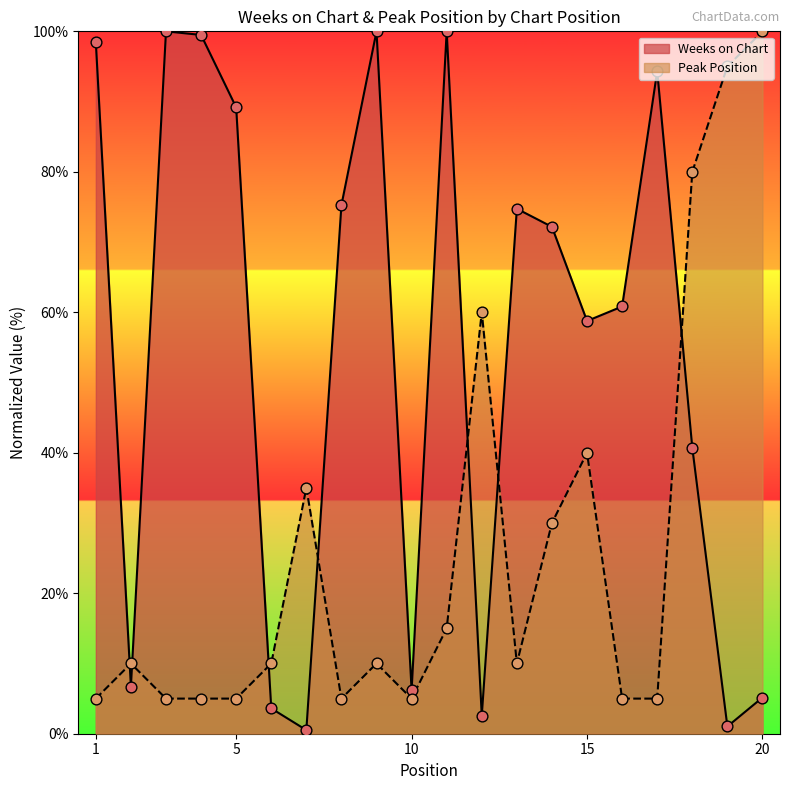

At how many categories does at least one series exceed 18?

17